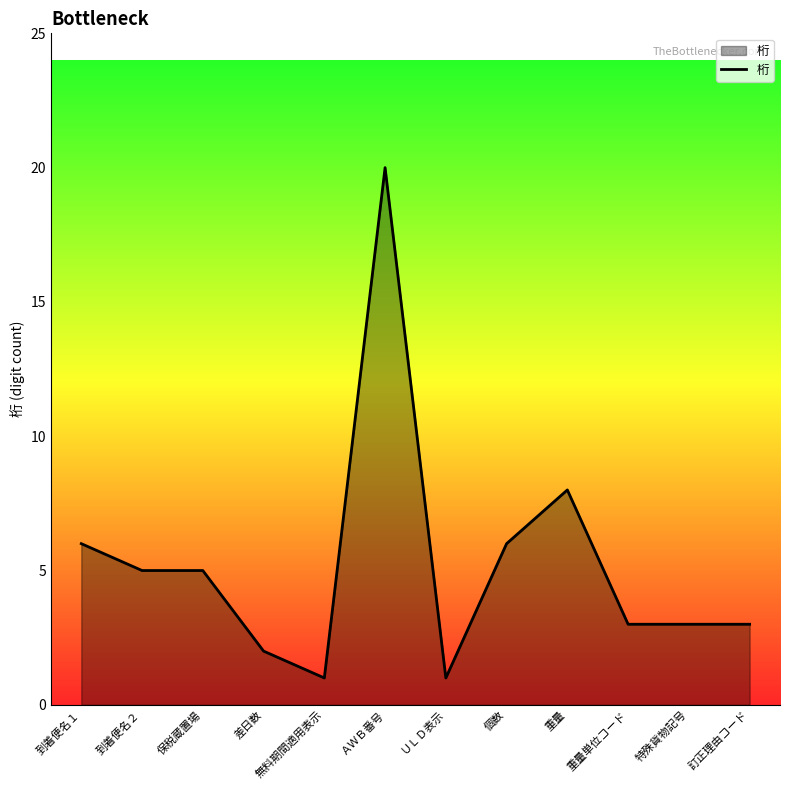

What is the maximum value shown in the chart?

20